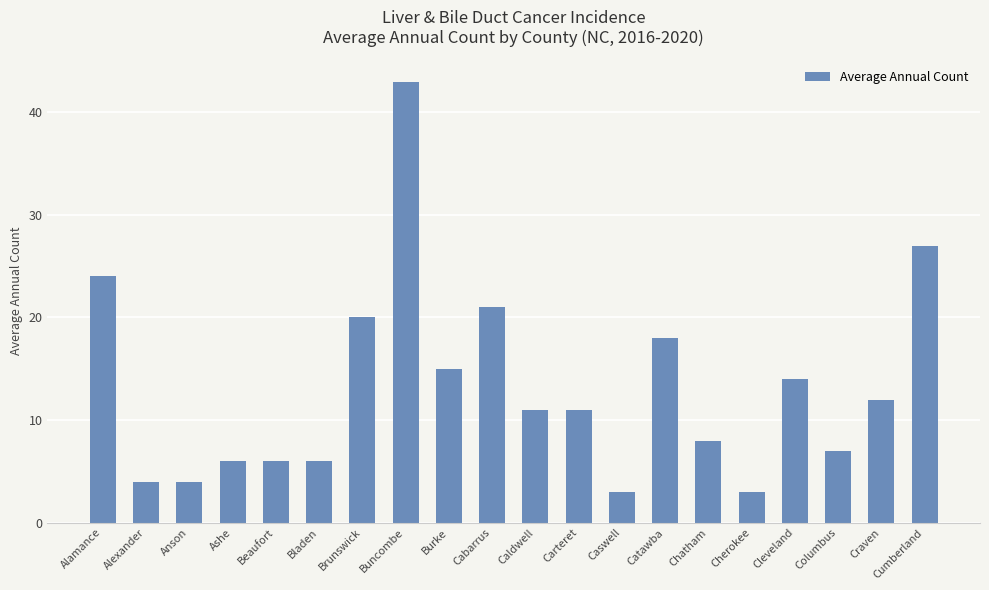

What is the approximate value at Carteret, to the nearest 5?

10